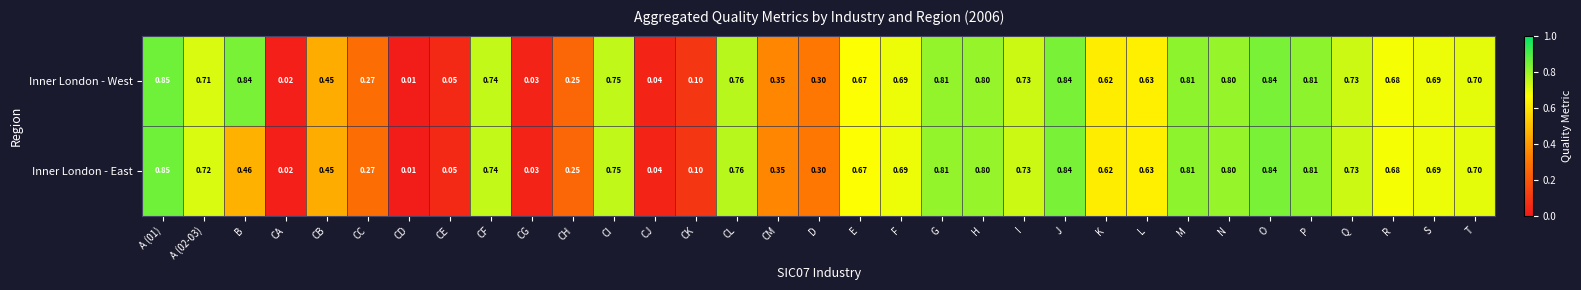

Count the number of categories in the chart.

33